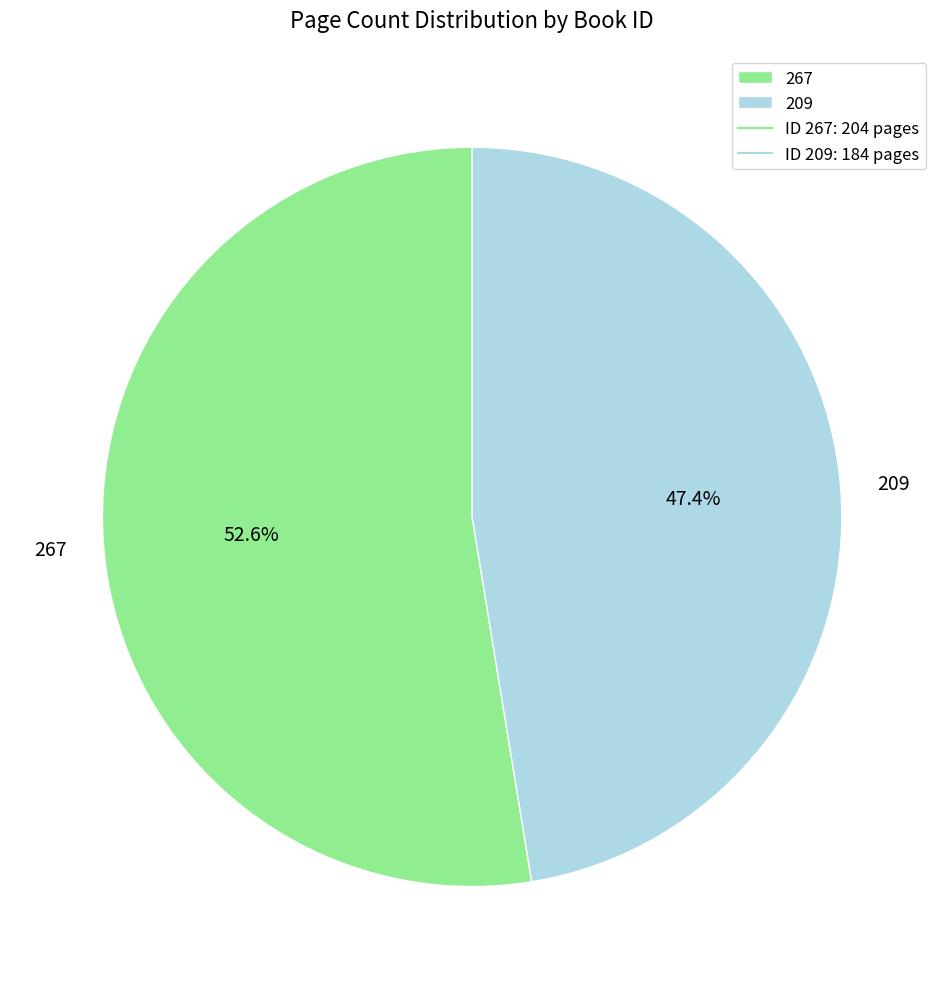

Rank the categories by value from highest to lowest.

267, 209